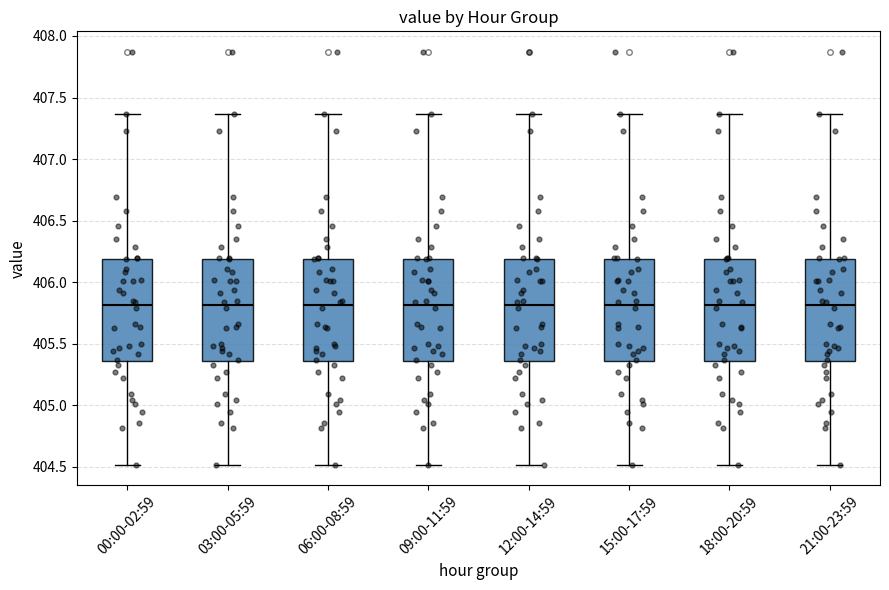

Reading left to right, transcribe this box plot: for each box, give where its median line is, the range the box spans, and where its two whiskers end, as read against the y-axis. The values are not printed on the chart, so give them approximately, as read against the axis.

00:00-02:59: median 405.80, box 405.35 to 406.20, whiskers 404.50 to 407.35
03:00-05:59: median 405.80, box 405.35 to 406.20, whiskers 404.50 to 407.35
06:00-08:59: median 405.80, box 405.35 to 406.20, whiskers 404.50 to 407.35
09:00-11:59: median 405.80, box 405.35 to 406.20, whiskers 404.50 to 407.35
12:00-14:59: median 405.80, box 405.35 to 406.20, whiskers 404.50 to 407.35
15:00-17:59: median 405.80, box 405.35 to 406.20, whiskers 404.50 to 407.35
18:00-20:59: median 405.80, box 405.35 to 406.20, whiskers 404.50 to 407.35
21:00-23:59: median 405.80, box 405.35 to 406.20, whiskers 404.50 to 407.35